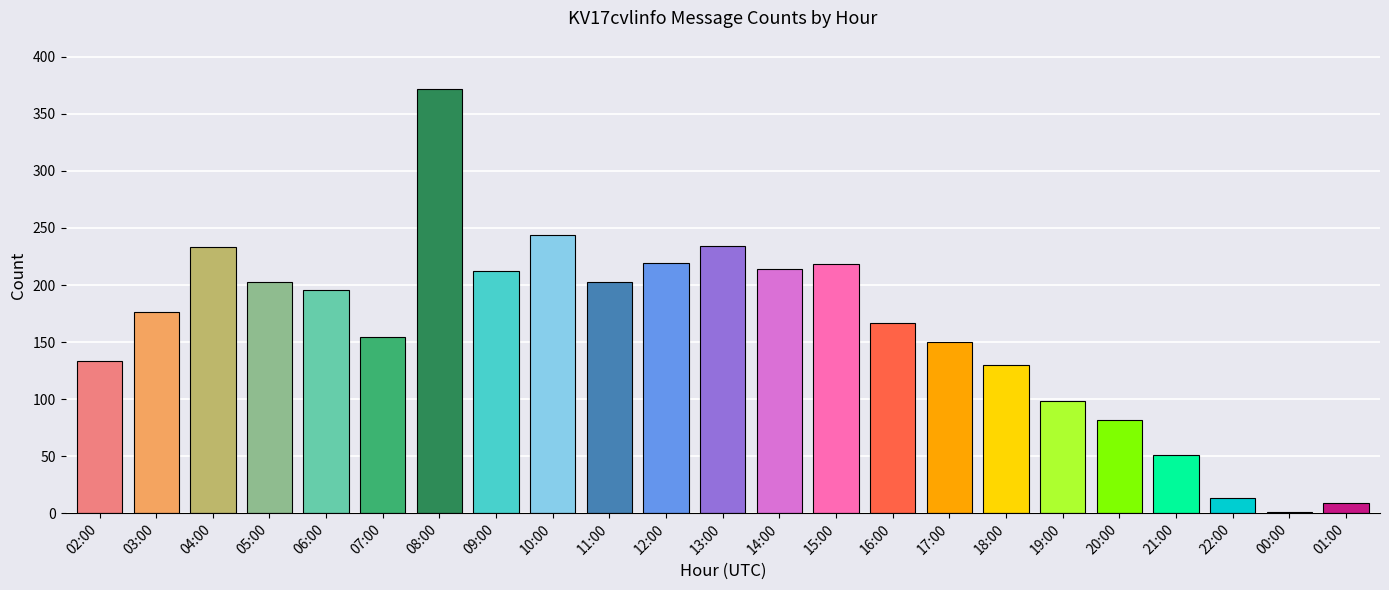

What is the change in value from 14:00 to 20:00?

-132